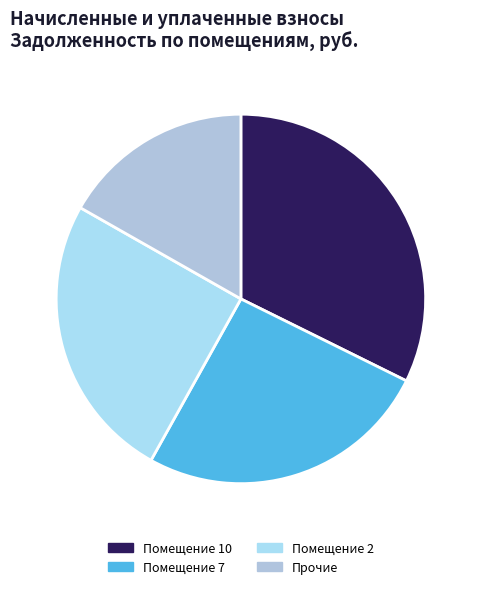

How many segments does this pie chart have?

4